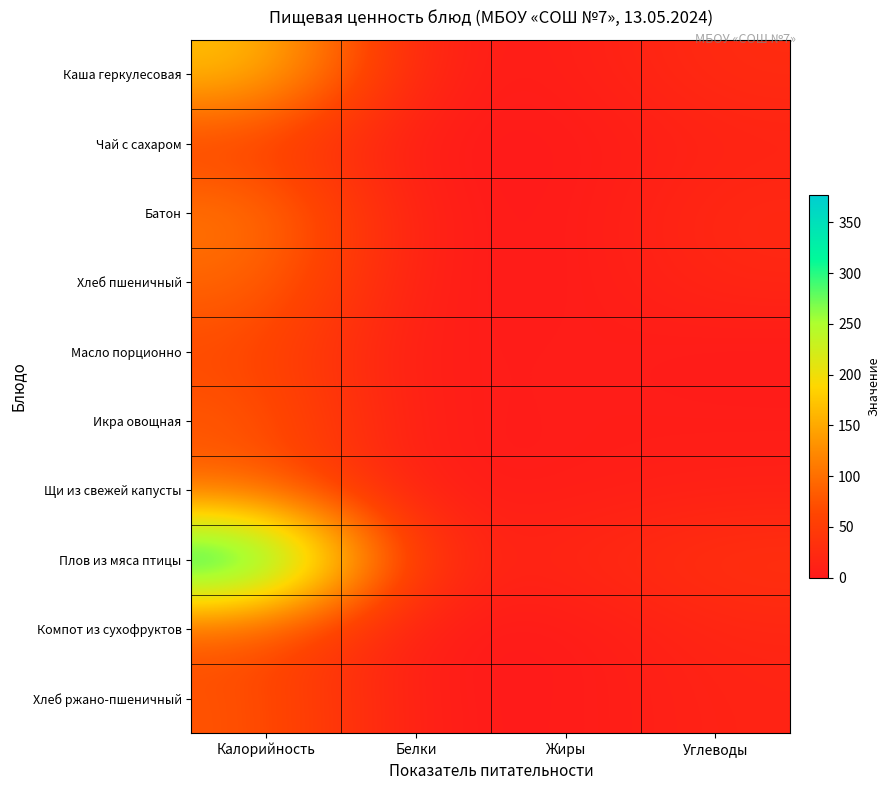

At which category is the sum across all series the highest?

Калорийность